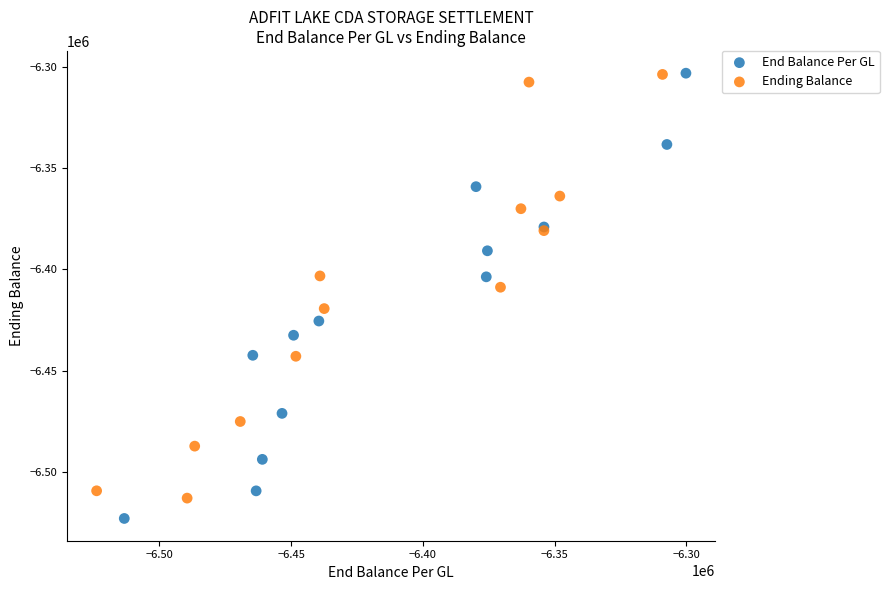

Which series contains the lowest Y value?

End Balance Per GL